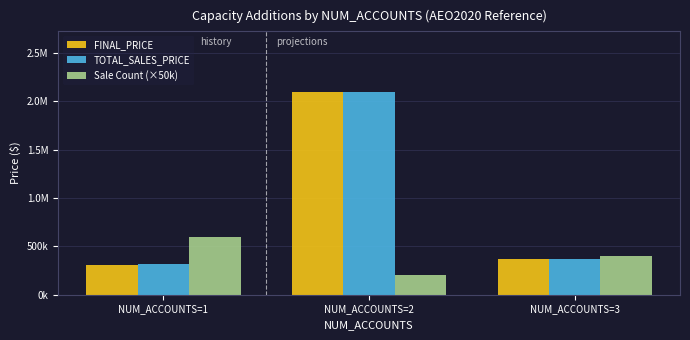

What are all the series names shown in the legend?

FINAL_PRICE, TOTAL_SALES_PRICE, Sale Count (×50k)